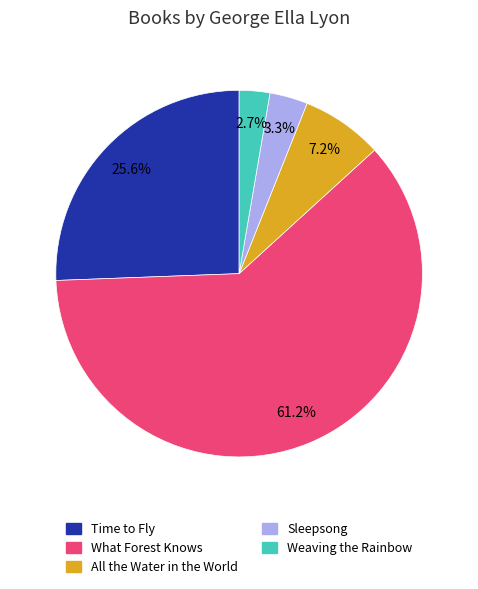

How many segments does this pie chart have?

5